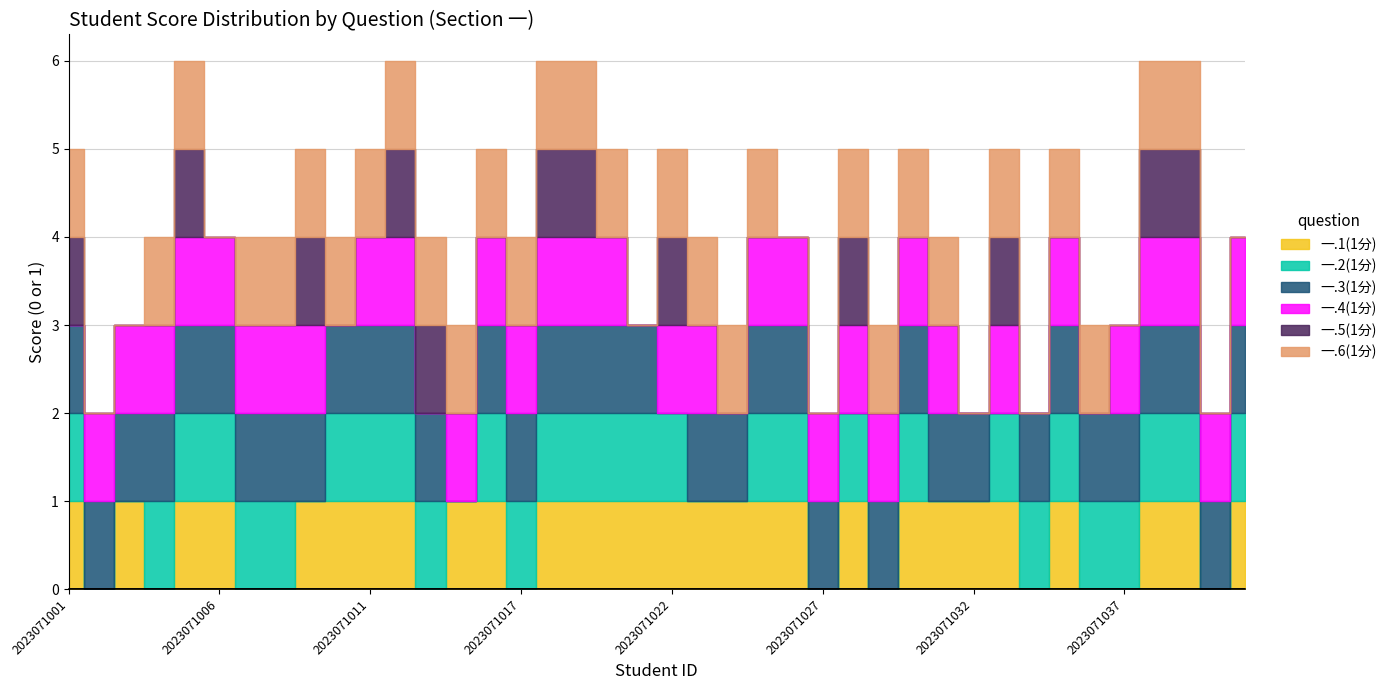

Reading right to left, extract all data points from this chart.

一.1(1分): 2023071041=1	2023071040=0	2023071039=1	2023071038=1	2023071037=0	2023071036=0	2023071035=1	2023071034=0	2023071033=1	2023071032=1	2023071031=1	2023071030=1	2023071029=0	2023071028=1	2023071027=0	2023071026=1	2023071025=1	2023071024=1	2023071023=1	2023071022=1	2023071021=1	2023071020=1	2023071019=1	2023071018=1	2023071017=0	2023071016=1	2023071015=1	2023071013=0	2023071012=1	2023071011=1	2023071010=1	2023071009=1	2023071008=0	2023071007=0	2023071006=1	2023071005=1	2023071004=0	2023071003=1	2023071002=0	2023071001=1
一.2(1分): 2023071041=1	2023071040=0	2023071039=1	2023071038=1	2023071037=1	2023071036=1	2023071035=1	2023071034=1	2023071033=1	2023071032=0	2023071031=0	2023071030=1	2023071029=0	2023071028=1	2023071027=0	2023071026=1	2023071025=1	2023071024=0	2023071023=0	2023071022=1	2023071021=1	2023071020=1	2023071019=1	2023071018=1	2023071017=1	2023071016=1	2023071015=0	2023071013=1	2023071012=1	2023071011=1	2023071010=1	2023071009=0	2023071008=1	2023071007=1	2023071006=1	2023071005=1	2023071004=1	2023071003=0	2023071002=0	2023071001=1
一.3(1分): 2023071041=1	2023071040=1	2023071039=1	2023071038=1	2023071037=1	2023071036=1	2023071035=1	2023071034=1	2023071033=0	2023071032=1	2023071031=1	2023071030=1	2023071029=1	2023071028=0	2023071027=1	2023071026=1	2023071025=1	2023071024=1	2023071023=1	2023071022=0	2023071021=1	2023071020=1	2023071019=1	2023071018=1	2023071017=1	2023071016=1	2023071015=0	2023071013=1	2023071012=1	2023071011=1	2023071010=1	2023071009=1	2023071008=1	2023071007=1	2023071006=1	2023071005=1	2023071004=1	2023071003=1	2023071002=1	2023071001=1
一.4(1分): 2023071041=1	2023071040=1	2023071039=1	2023071038=1	2023071037=1	2023071036=0	2023071035=1	2023071034=0	2023071033=1	2023071032=0	2023071031=1	2023071030=1	2023071029=1	2023071028=1	2023071027=1	2023071026=1	2023071025=1	2023071024=0	2023071023=1	2023071022=1	2023071021=0	2023071020=1	2023071019=1	2023071018=1	2023071017=1	2023071016=1	2023071015=1	2023071013=0	2023071012=1	2023071011=1	2023071010=0	2023071009=1	2023071008=1	2023071007=1	2023071006=1	2023071005=1	2023071004=1	2023071003=1	2023071002=1	2023071001=0
一.5(1分): 2023071041=0	2023071040=0	2023071039=1	2023071038=1	2023071037=0	2023071036=0	2023071035=0	2023071034=0	2023071033=1	2023071032=0	2023071031=0	2023071030=0	2023071029=0	2023071028=1	2023071027=0	2023071026=0	2023071025=0	2023071024=0	2023071023=0	2023071022=1	2023071021=0	2023071020=0	2023071019=1	2023071018=1	2023071017=0	2023071016=0	2023071015=0	2023071013=1	2023071012=1	2023071011=0	2023071010=0	2023071009=1	2023071008=0	2023071007=0	2023071006=0	2023071005=1	2023071004=0	2023071003=0	2023071002=0	2023071001=1
一.6(1分): 2023071041=0	2023071040=0	2023071039=1	2023071038=1	2023071037=0	2023071036=1	2023071035=1	2023071034=0	2023071033=1	2023071032=0	2023071031=1	2023071030=1	2023071029=1	2023071028=1	2023071027=0	2023071026=0	2023071025=1	2023071024=1	2023071023=1	2023071022=1	2023071021=0	2023071020=1	2023071019=1	2023071018=1	2023071017=1	2023071016=1	2023071015=1	2023071013=1	2023071012=1	2023071011=1	2023071010=1	2023071009=1	2023071008=1	2023071007=1	2023071006=0	2023071005=1	2023071004=1	2023071003=0	2023071002=0	2023071001=1